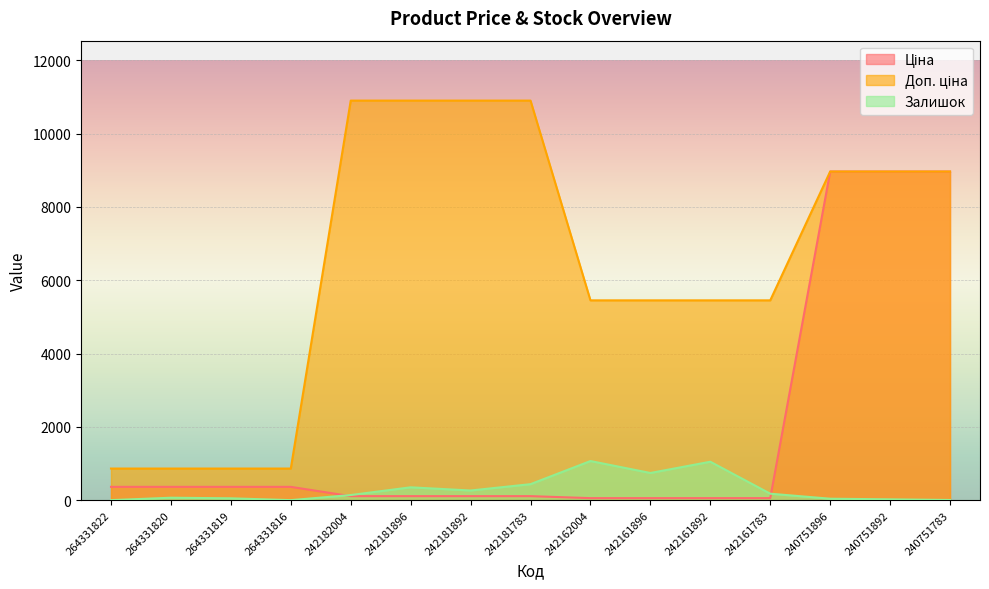

List the labels in order of Ціна value, smallest first.

242162004, 242161896, 242161892, 242161783, 242182004, 242181896, 242181892, 242181783, 264331822, 264331820, 264331819, 264331816, 240751896, 240751892, 240751783